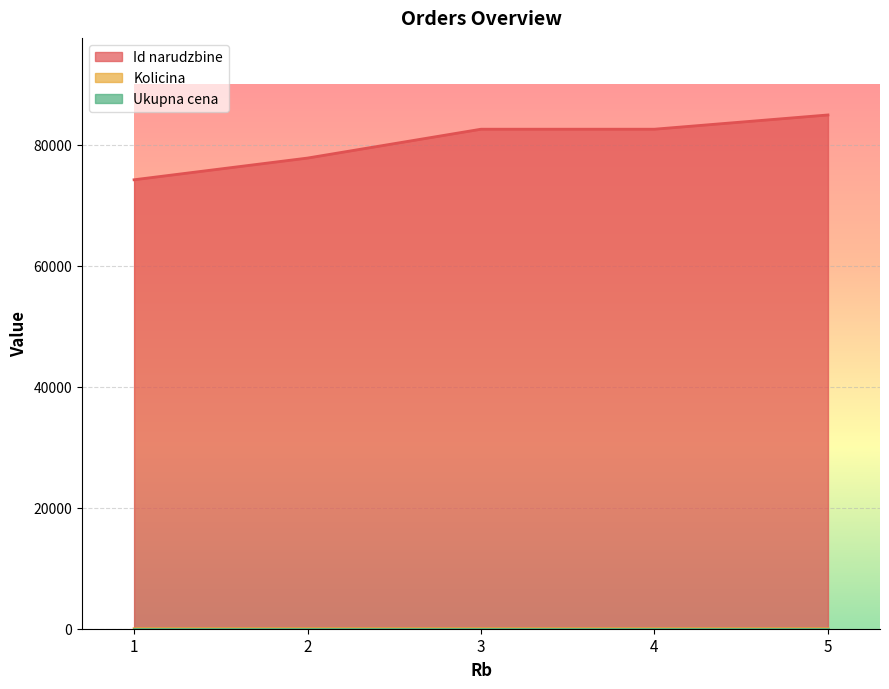

Which series has the largest total across all categories?

Id narudzbine